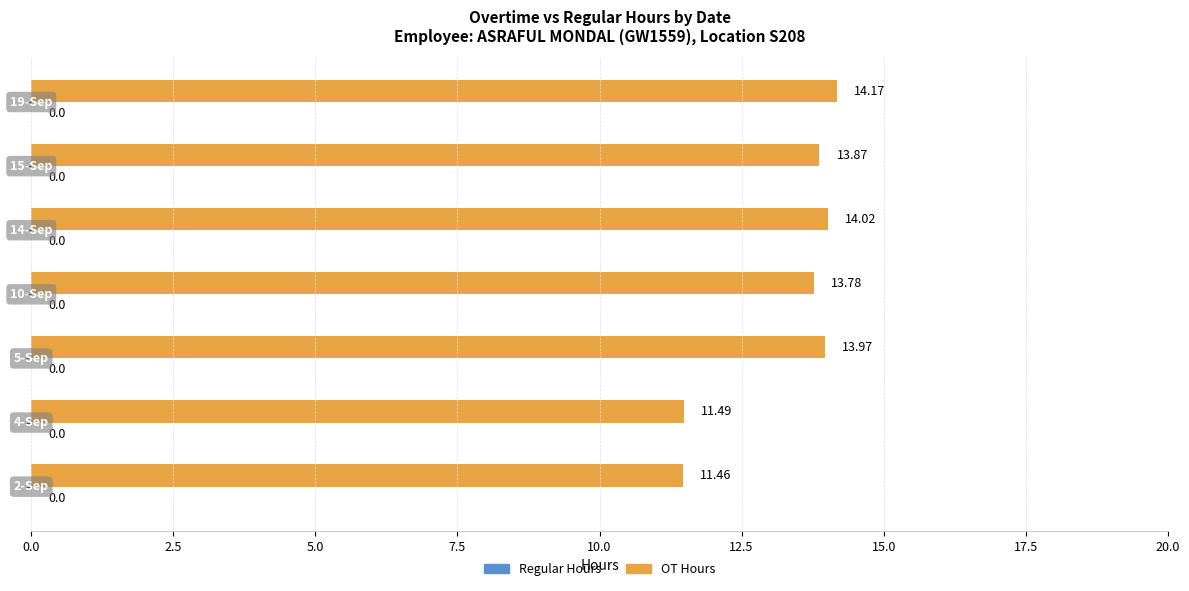

What is the difference between the maximum and minimum values?

2.7